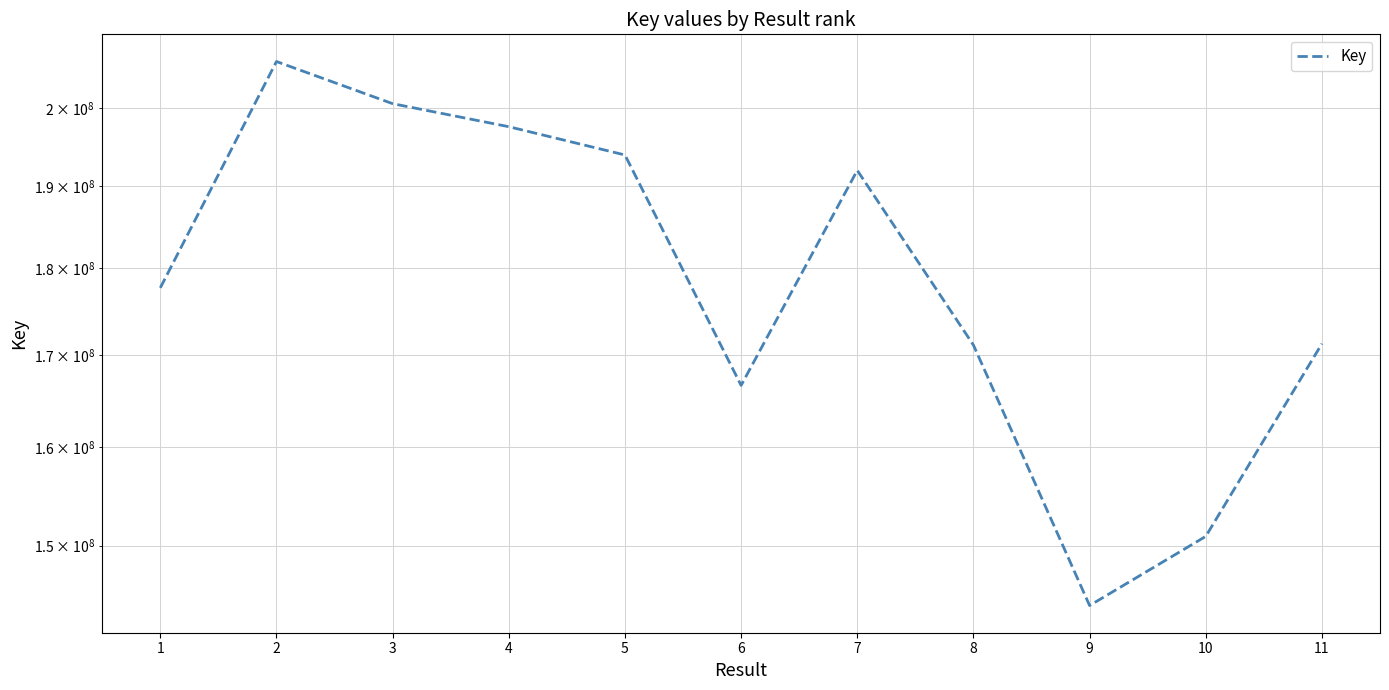

Where is the data nearest to the value 175205110?

1